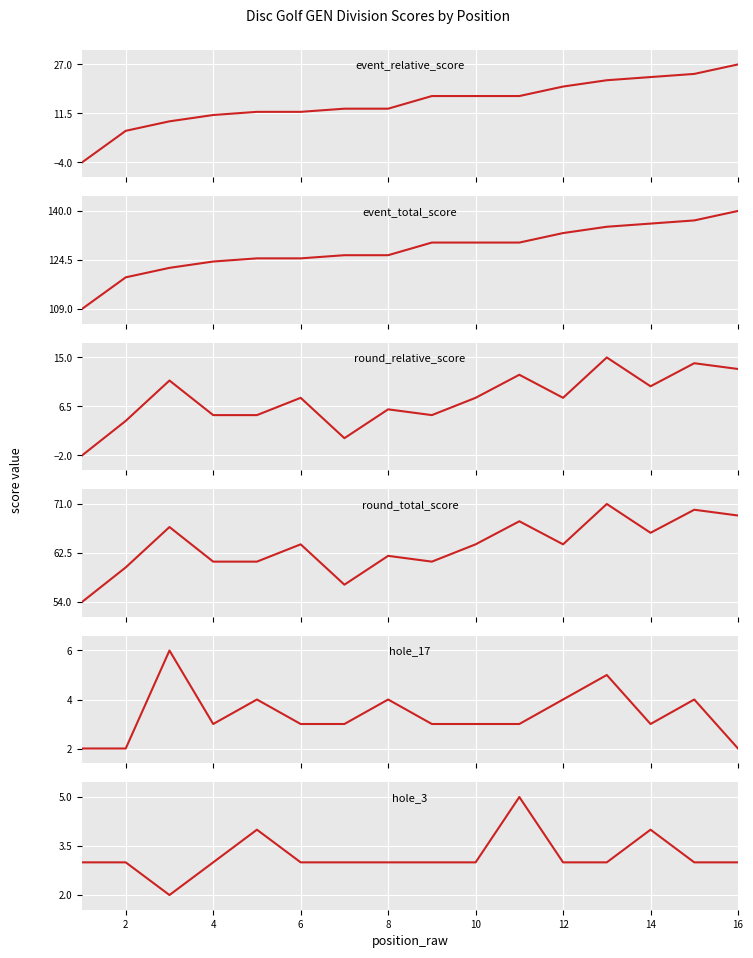

What is the greatest value displayed?

140